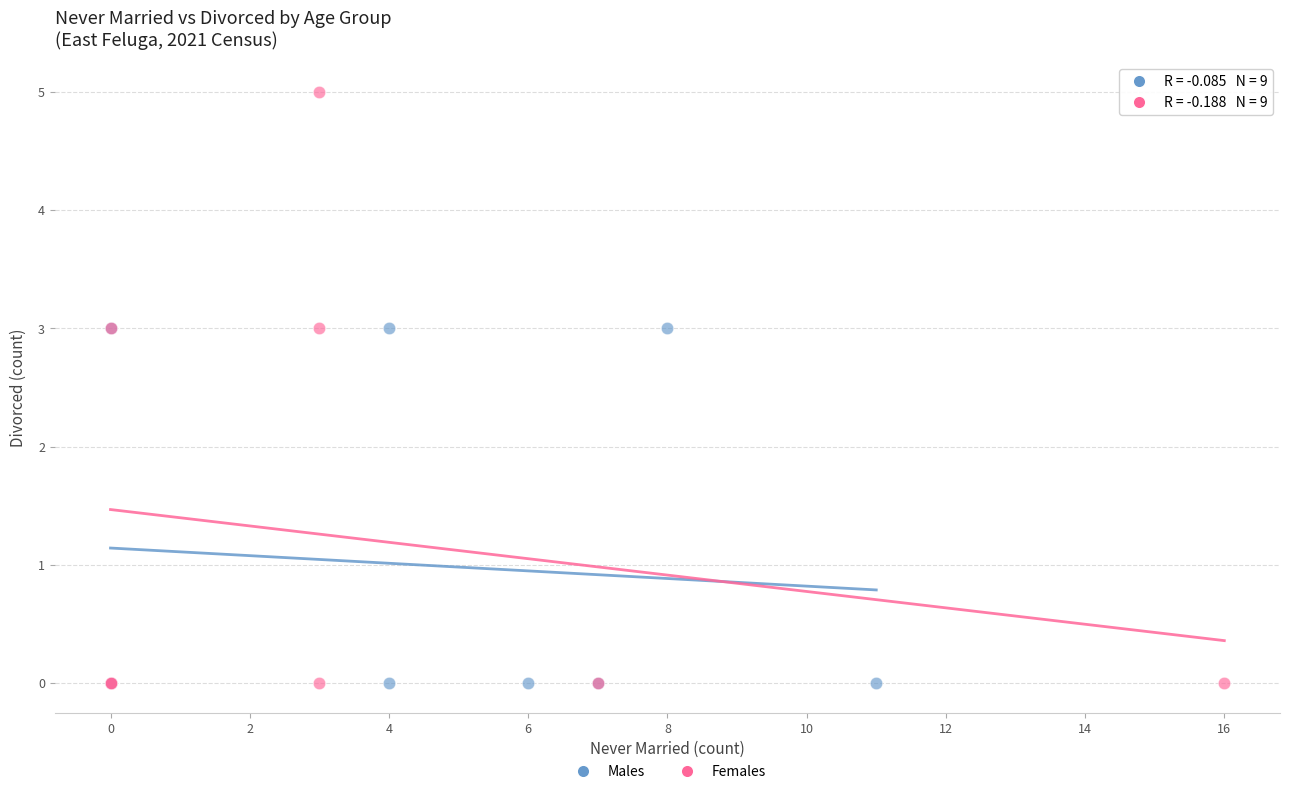

Which series contains the highest Y value?

Females